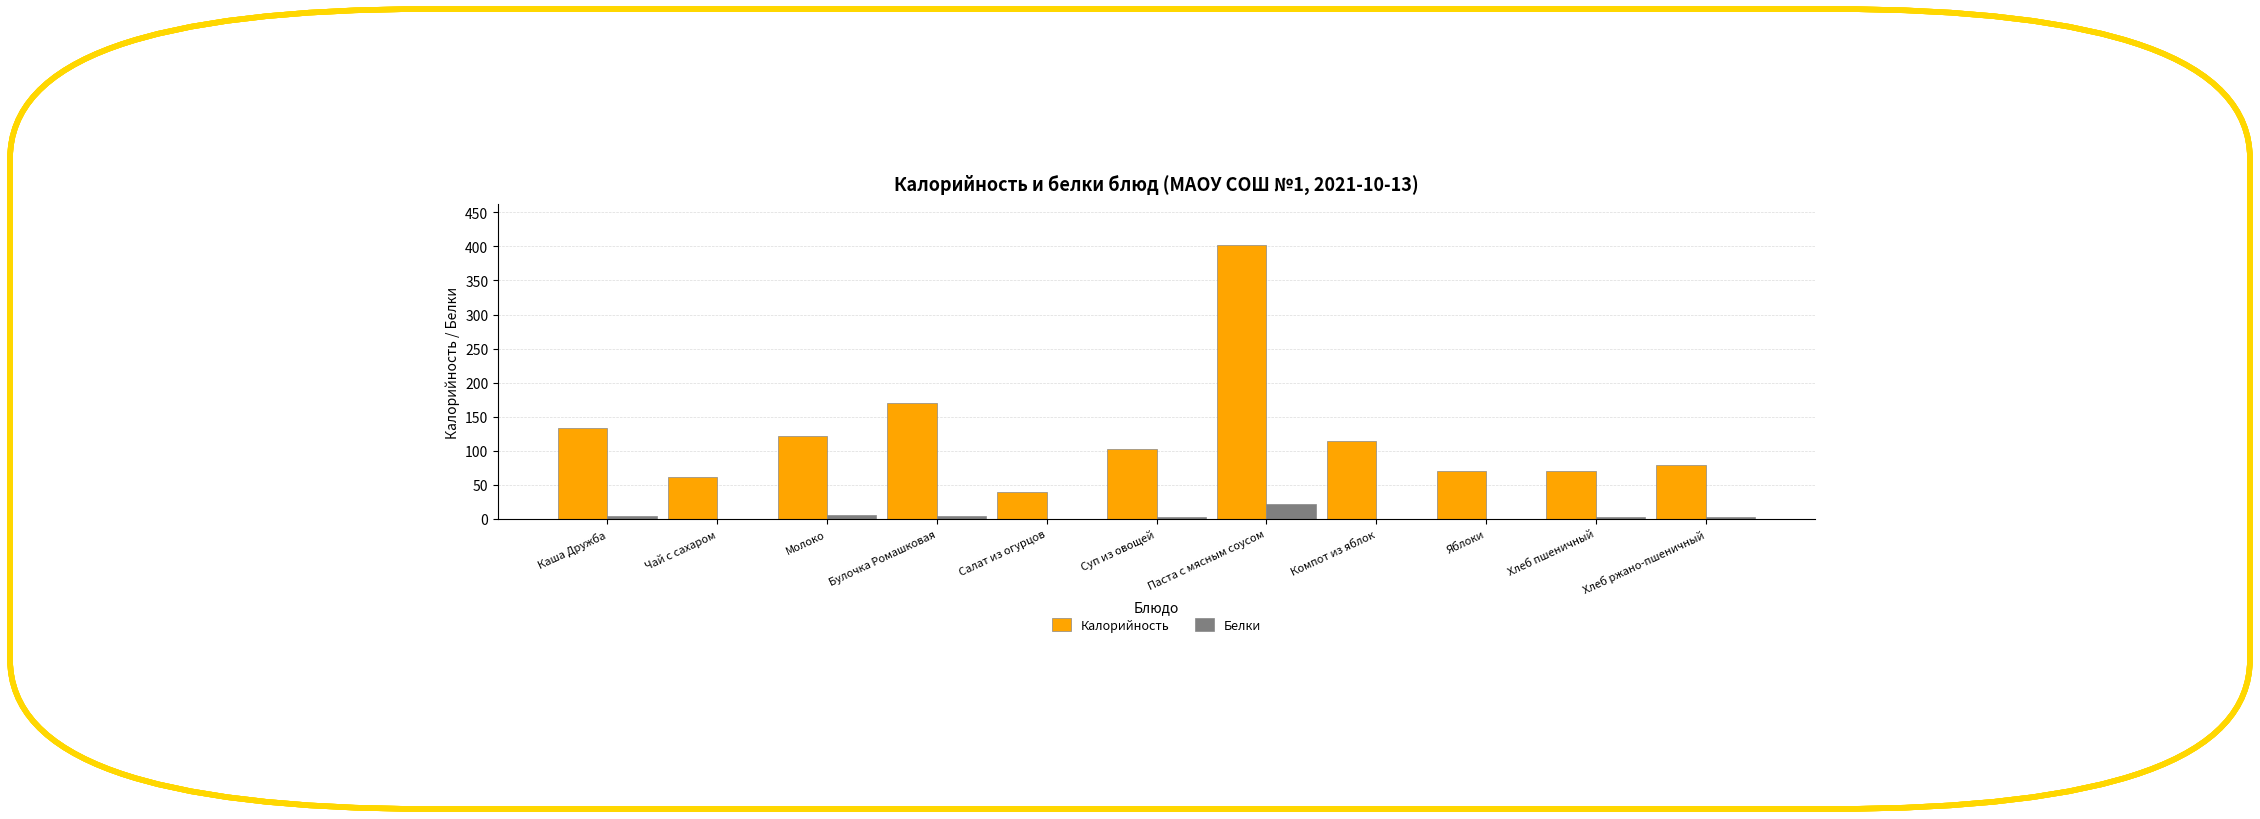

What is the sum of all Белки values?

43.8